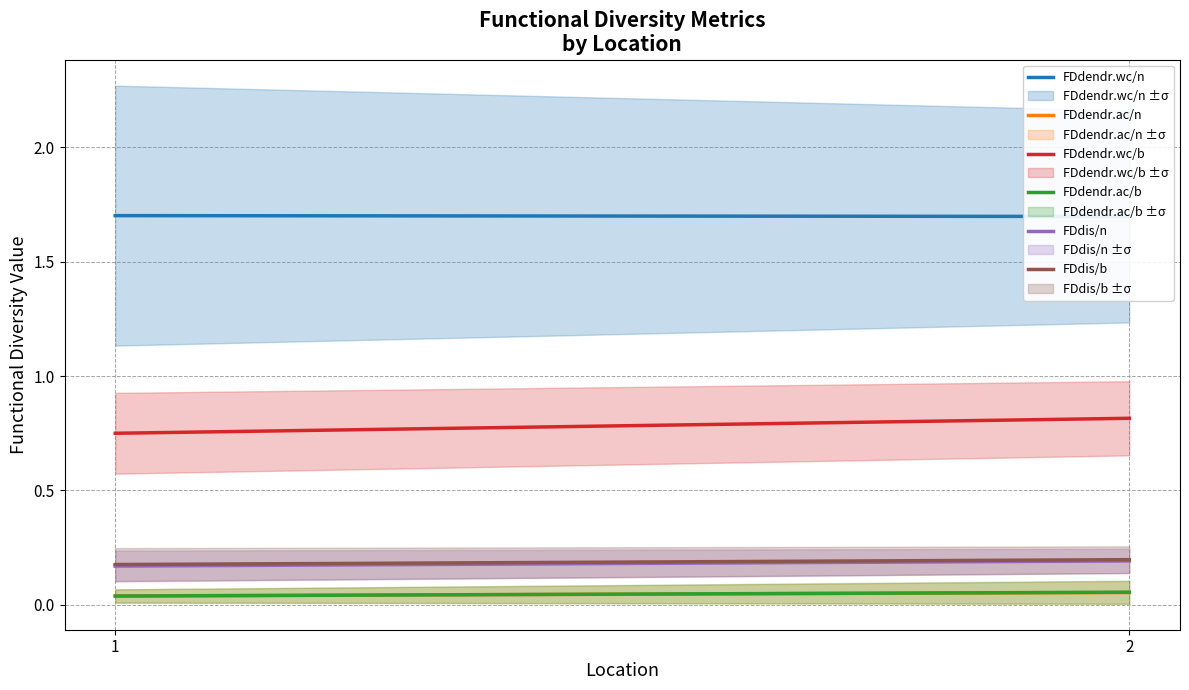

At which label is FDdendr.wc/n closest to 1?

2